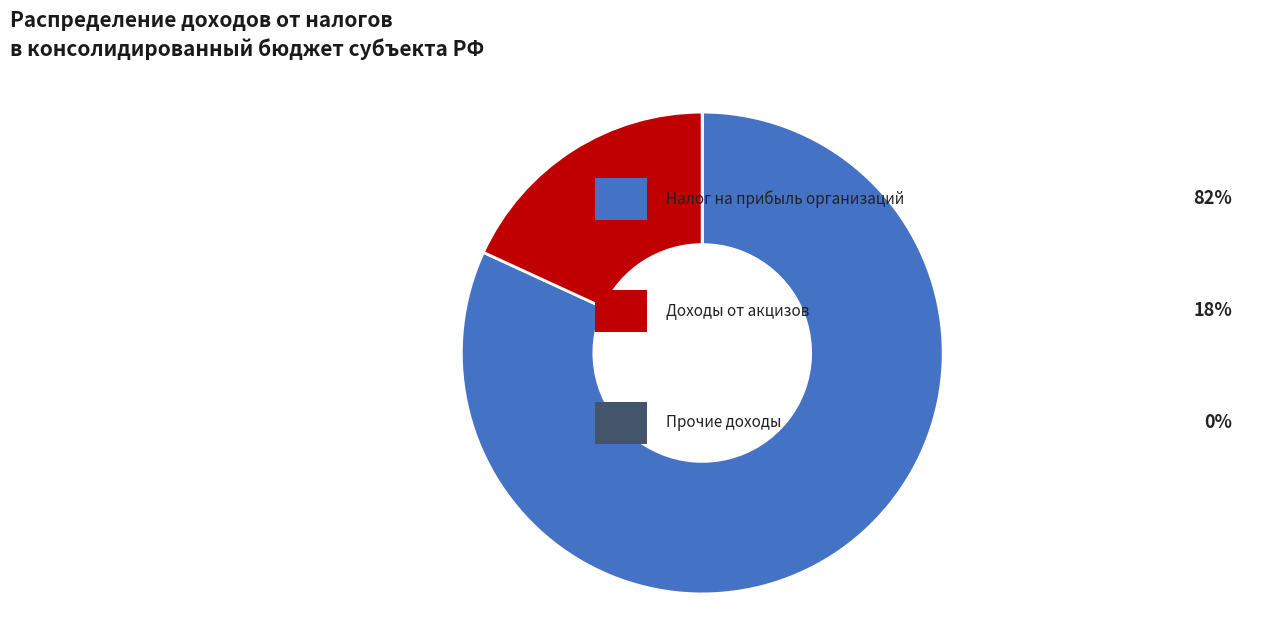

Does any single category account for the majority?

Yes